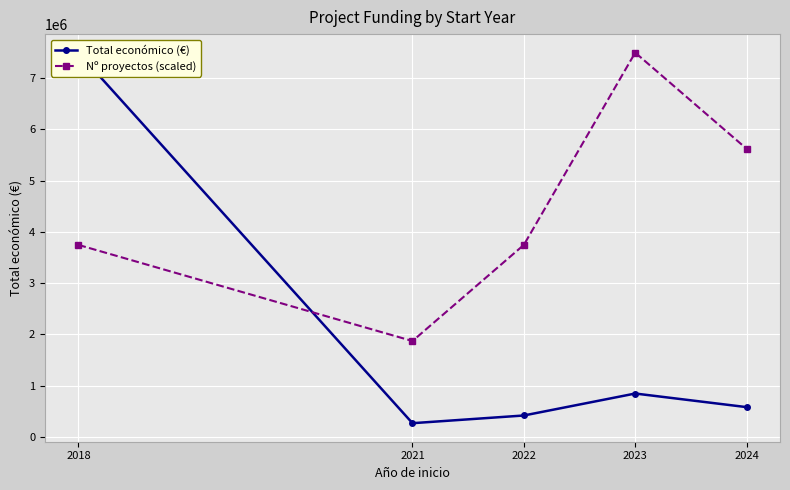

At which category does Nº proyectos (scaled) reach its first local peak?

2023